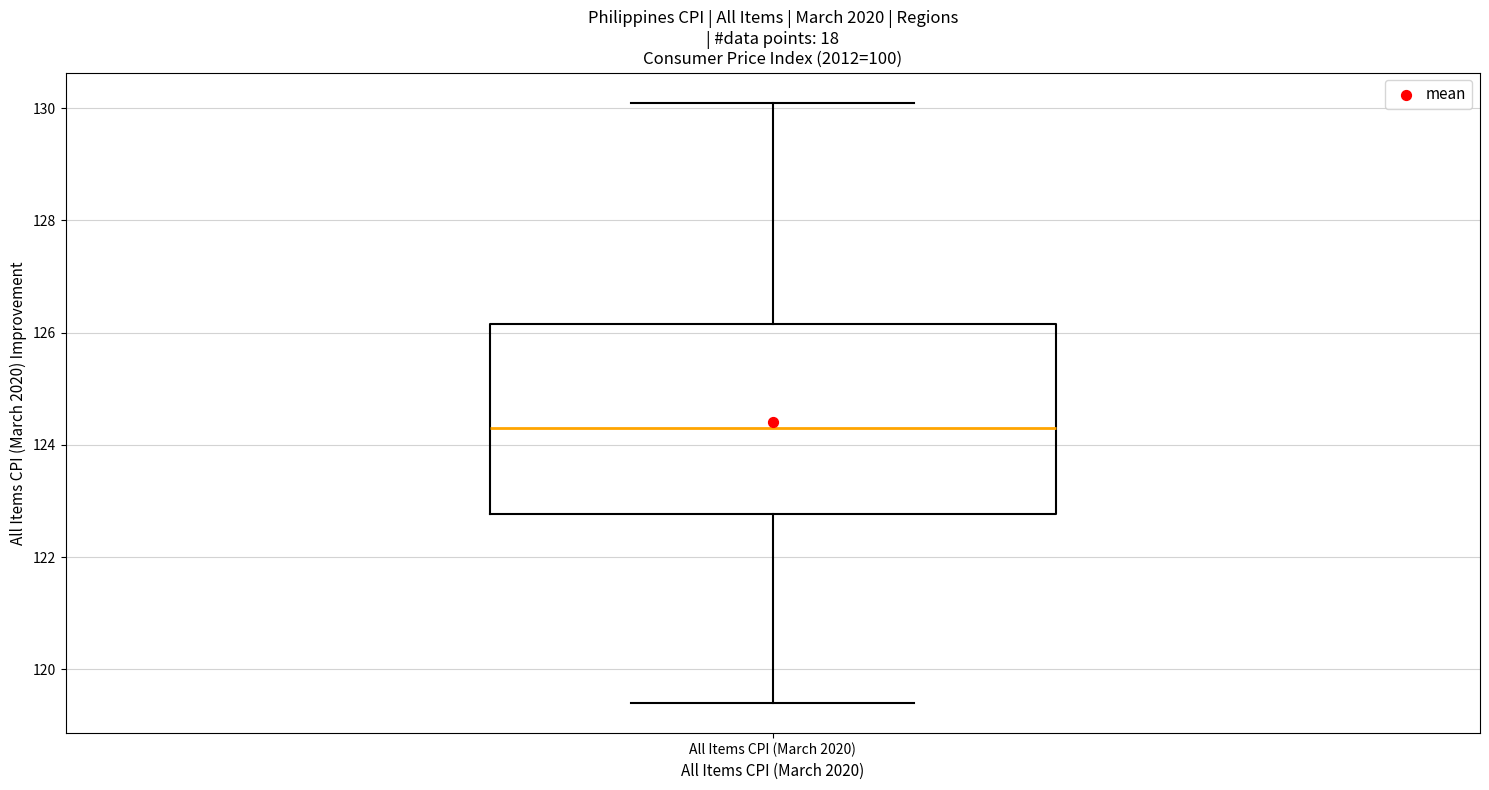

Transcribe this box plot: give where the median line is, the range the box spans, and where the two whiskers end, as read against the y-axis. The values are not printed on the chart, so give them approximately, as read against the axis.

median 124.4, box 122.8 to 126.2, whiskers 119.4 to 130.2